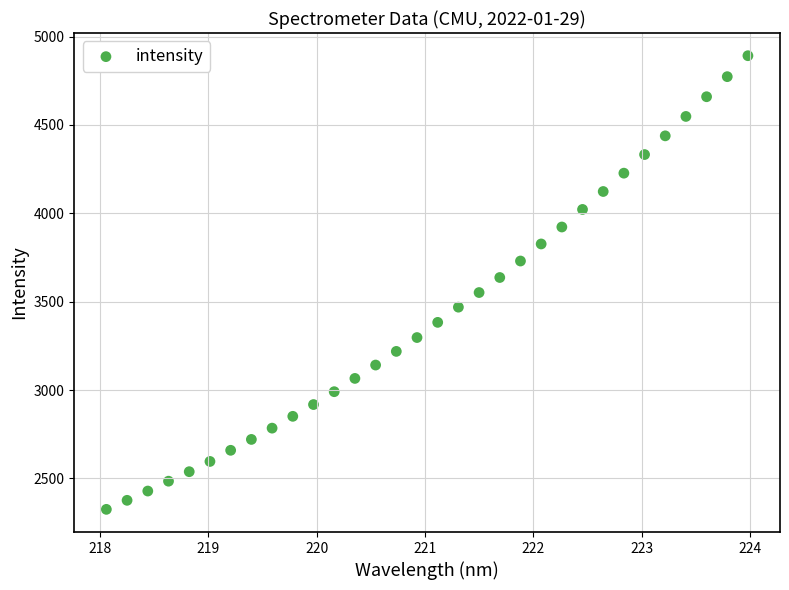

What is the range of X values (max minus min)?

5.9